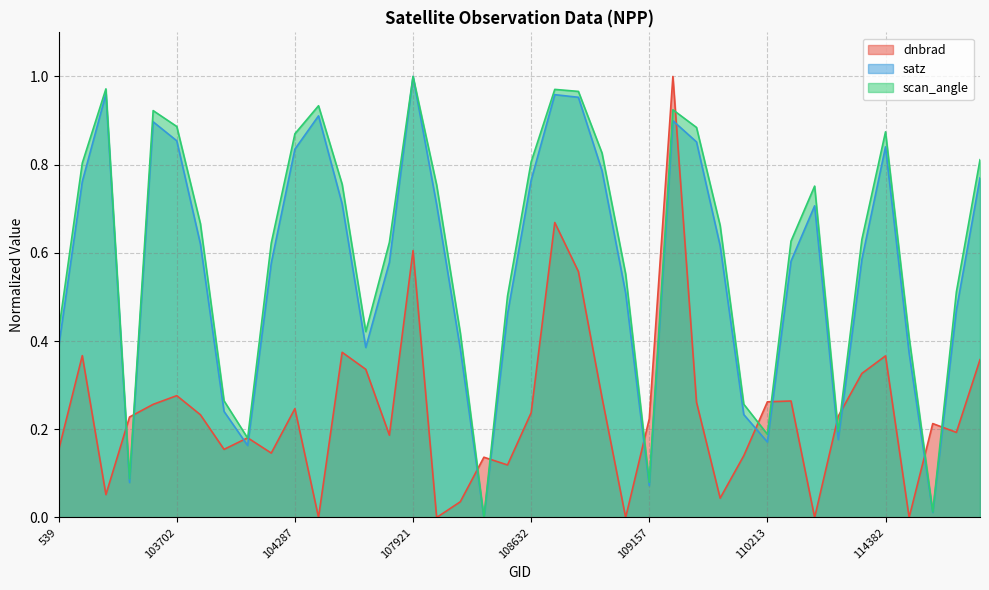

What is the total value across all series at 114267?

1.5